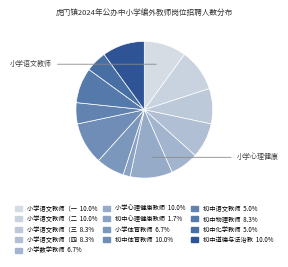

How many slices are in this pie chart?

13